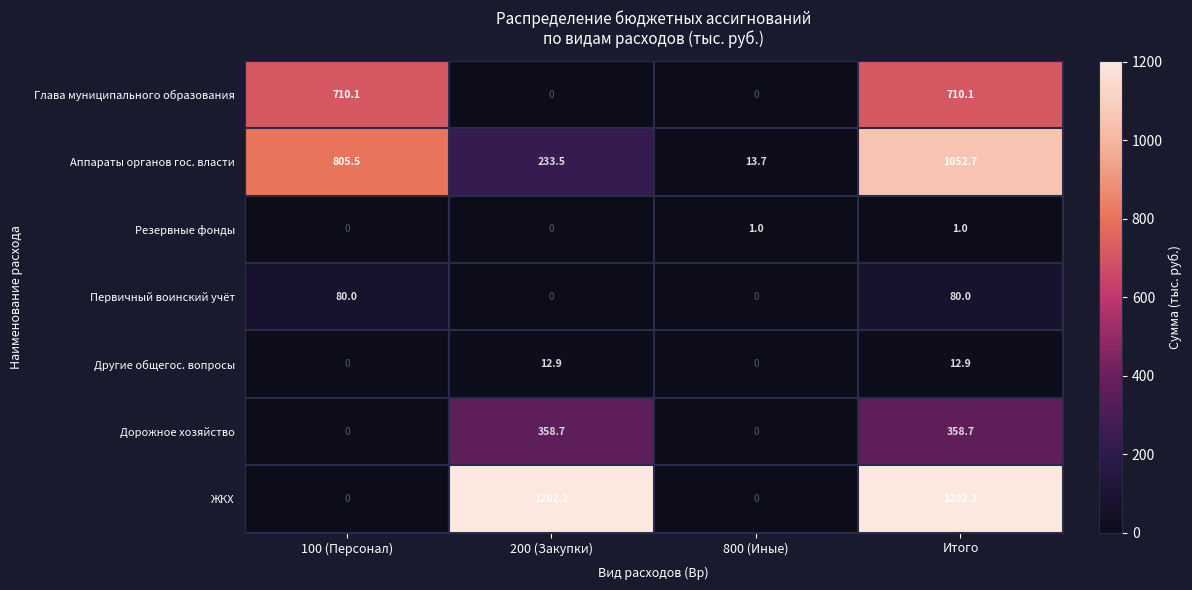

What is the maximum value shown in the chart?

1202.2